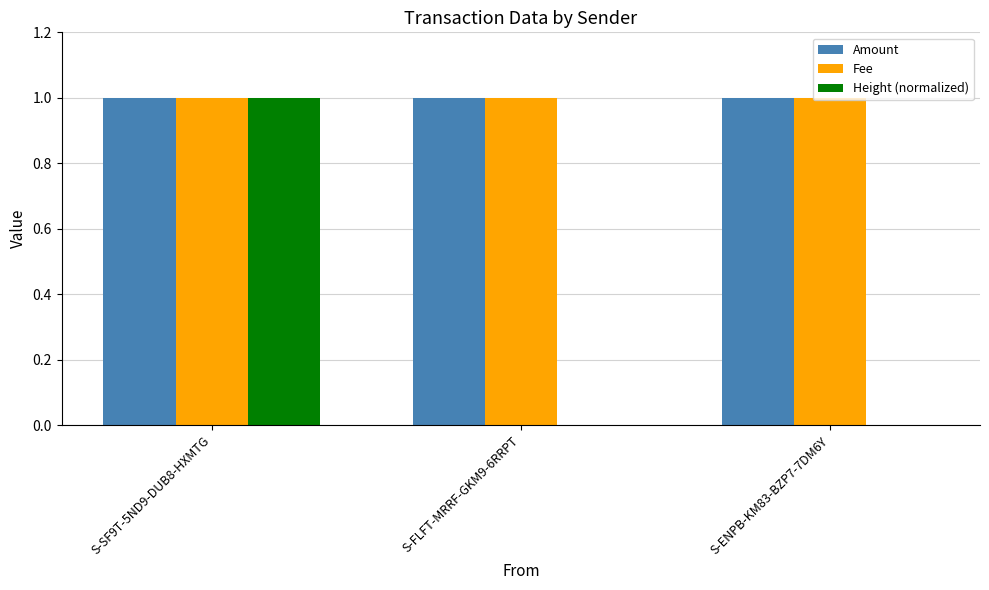

The Amount series shows 1.0 at S-ENPB-KM83-BZP7-7DM6Y. True or false?

True